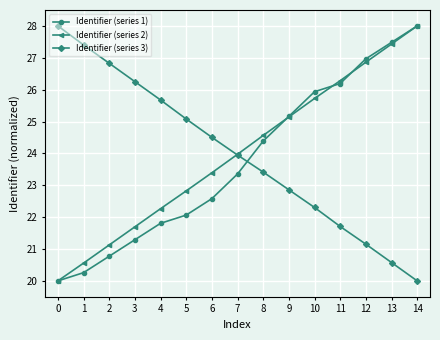

Between which two adjacent categories do Identifier (series 3) and Identifier (series 1) first intersect?

7 and 8